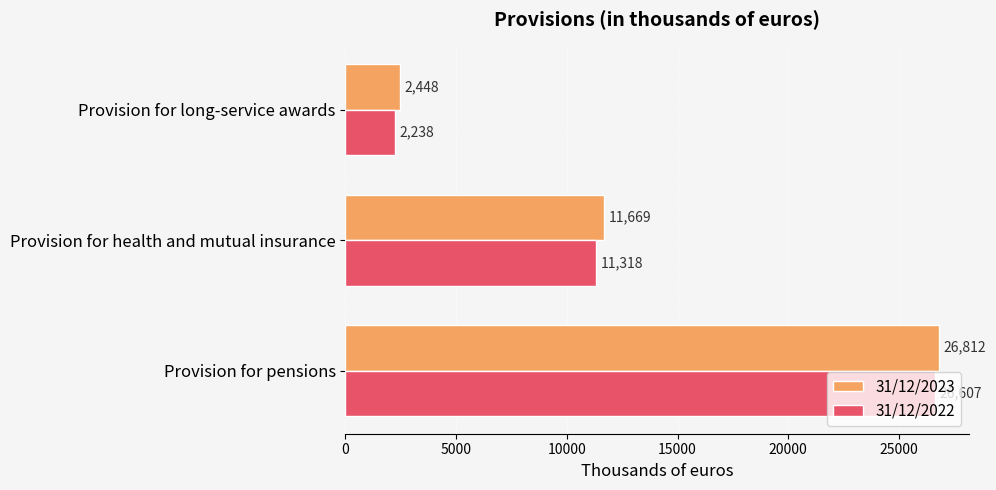

At Provision for long-service awards, list the series in order from smallest to largest.

31/12/2022, 31/12/2023